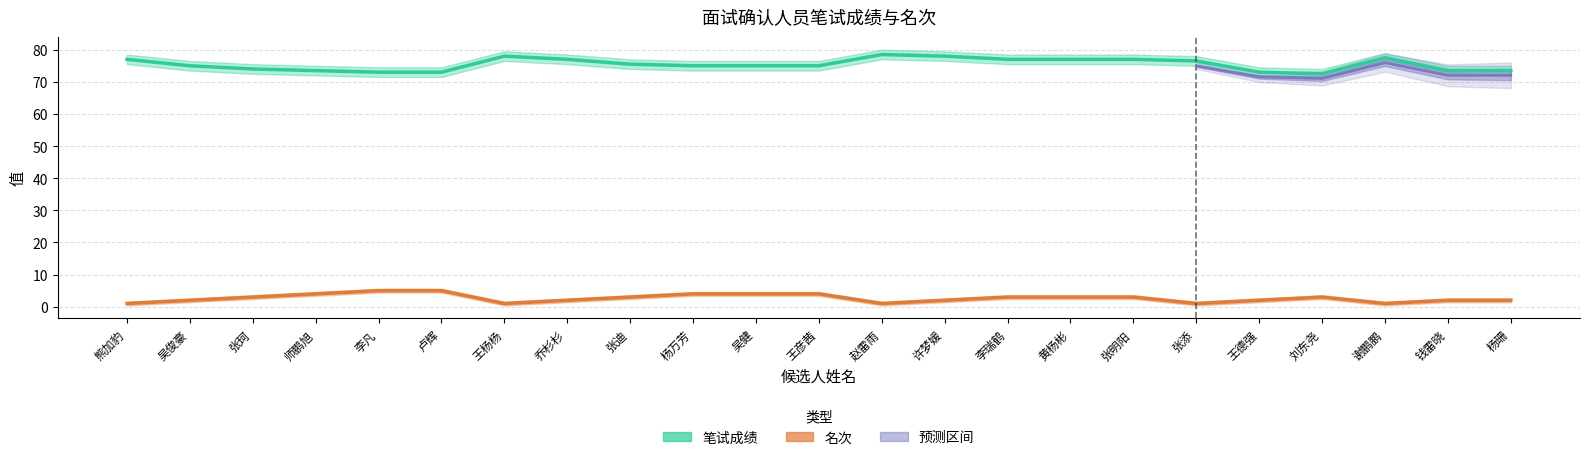

List the labels in order of 名次 value, largest first.

李凡, 卢辉, 师鹏旭, 杨万芳, 吴健, 王彦茜, 张珂, 张迪, 李瑞鹤, 黄杨彬, 张明阳, 刘东尧, 吴俊豪, 乔杉杉, 许梦媛, 王德强, 钱雷晓, 杨珊, 熊加豹, 王杨杨, 赵雷雨, 张添, 谢鹏鹏